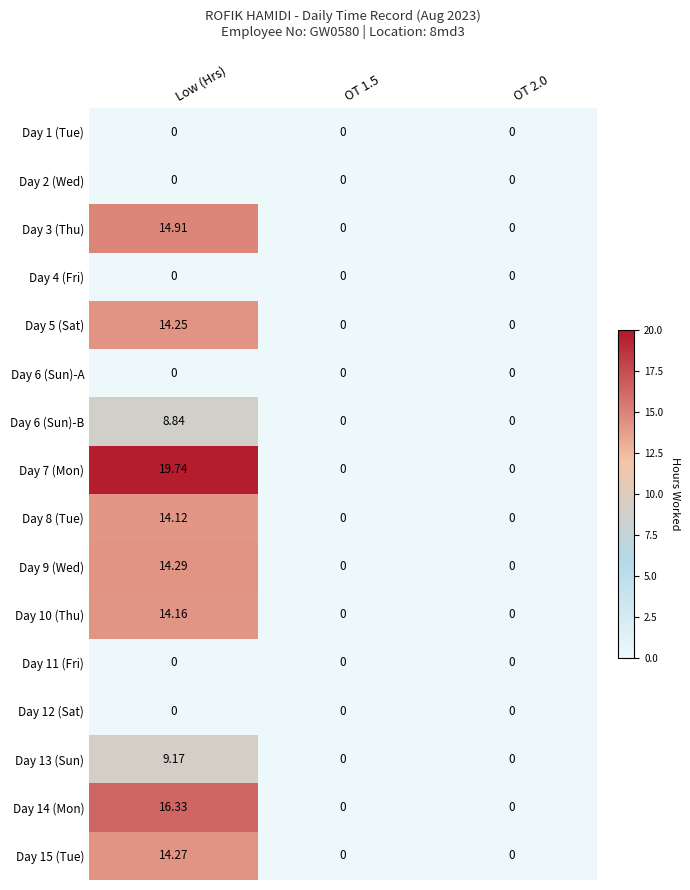

At which label does Day 8 (Tue) reach its peak?

Low (Hrs)